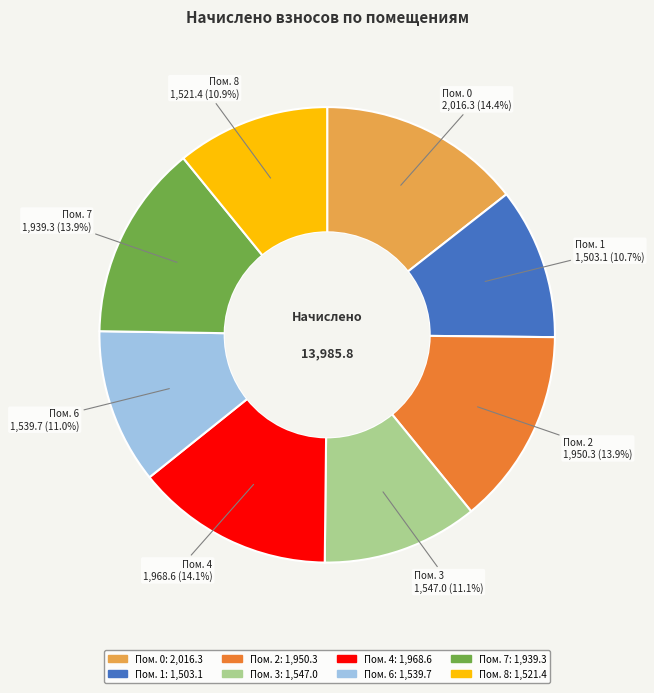

Does any single category account for the majority?

No